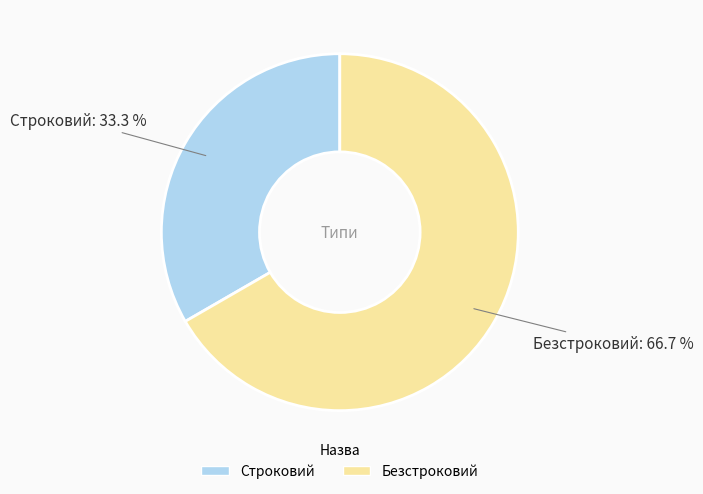

True or false: Безстроковий accounts for 67% of the total.

True